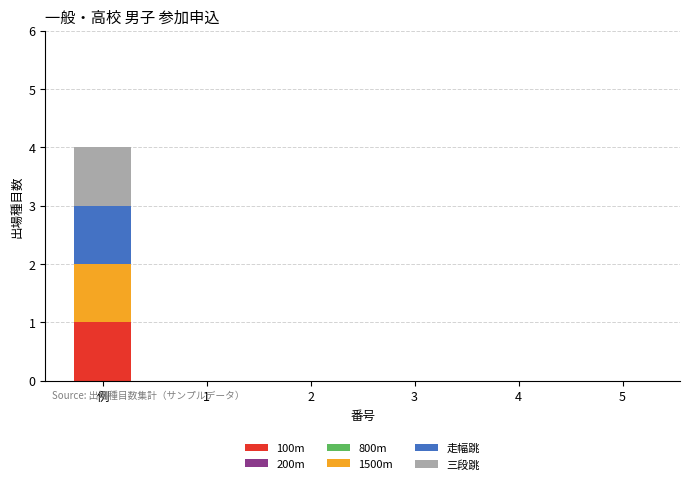

At which category is the sum across all series the highest?

例